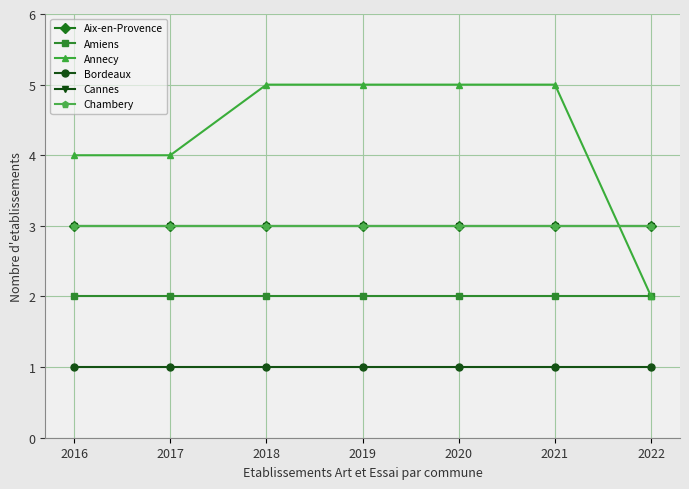

At how many categories does at least one series exceed 3?

6